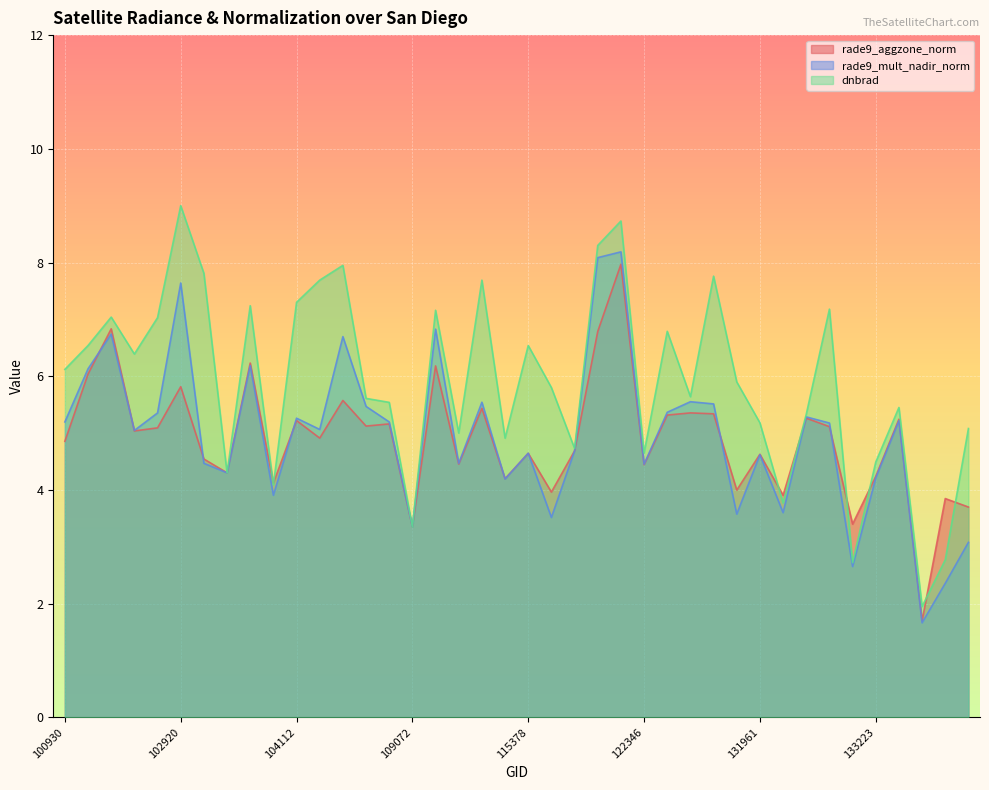

At which category is the sum across all series the highest?

122178